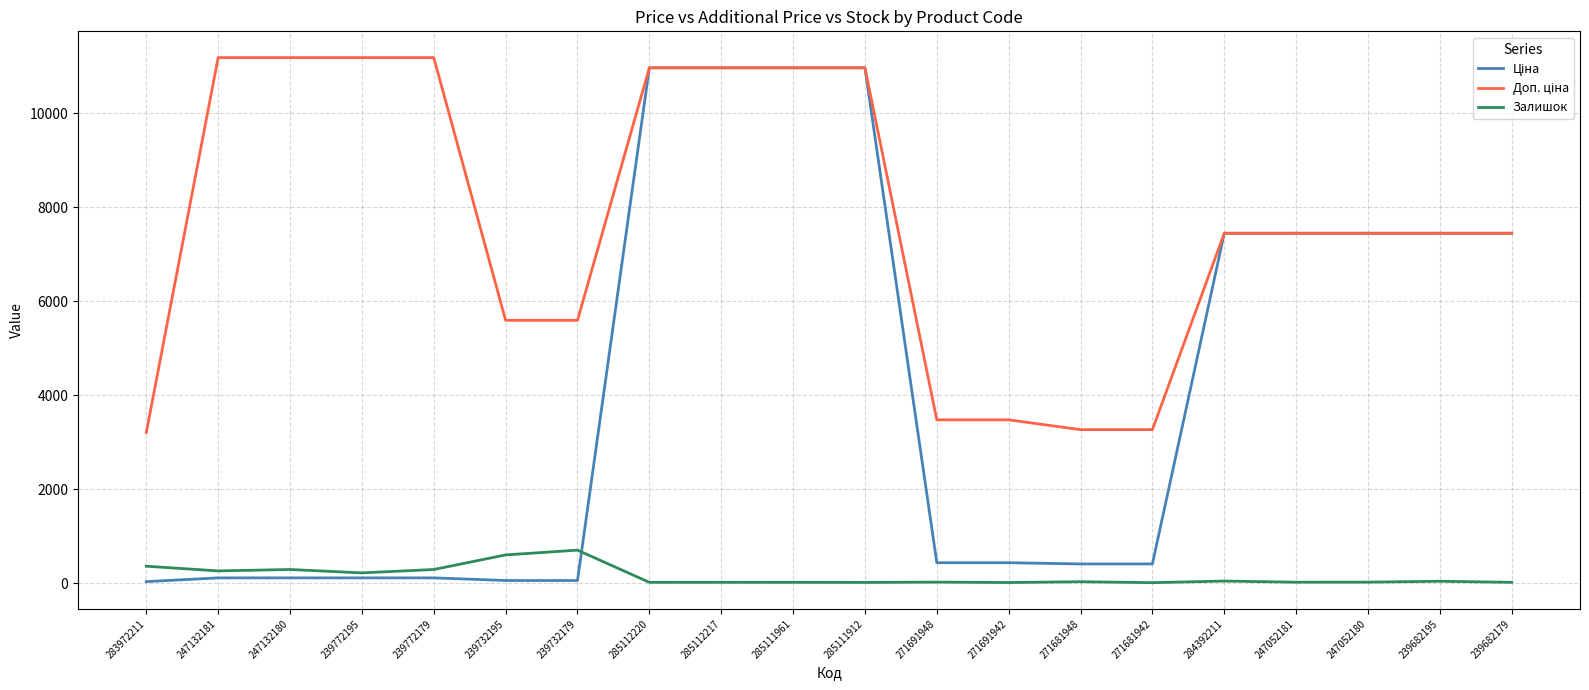

Which series has the largest range (max minus min)?

Ціна